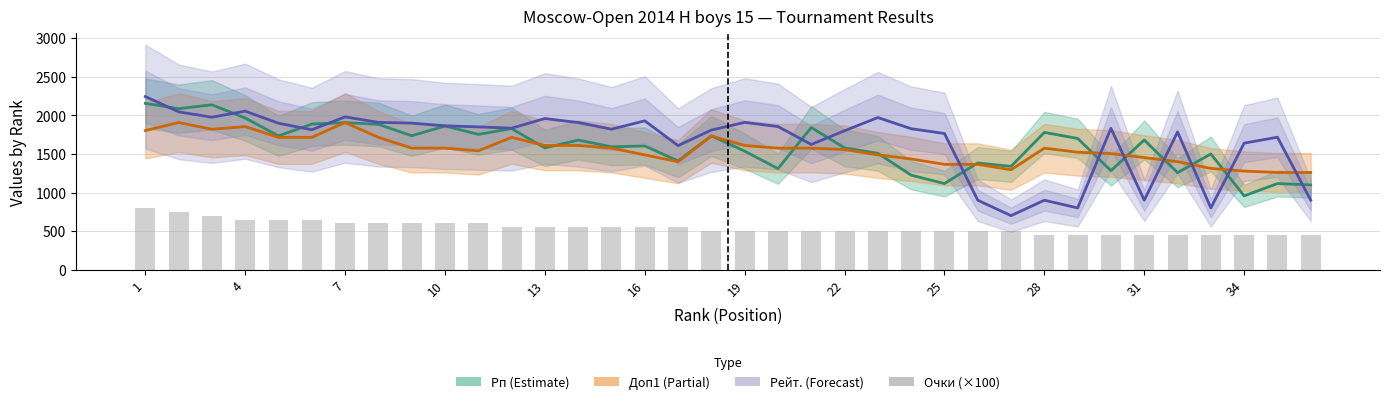

Is the value of Рейт. at 26 greater than the value of Доп1 (×35) at 25?

No